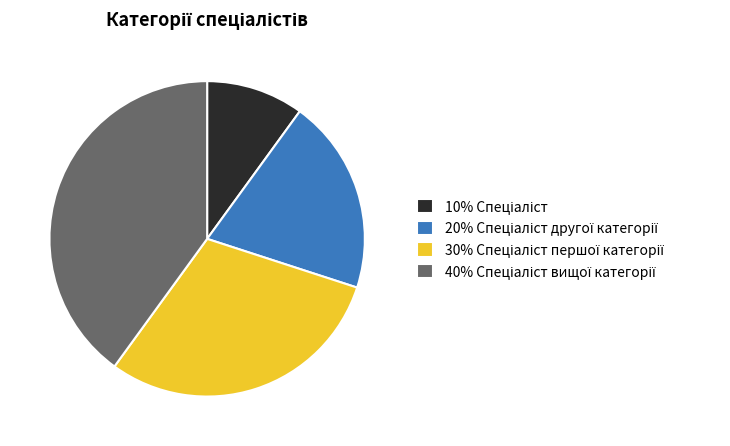

Does any single category account for the majority?

No